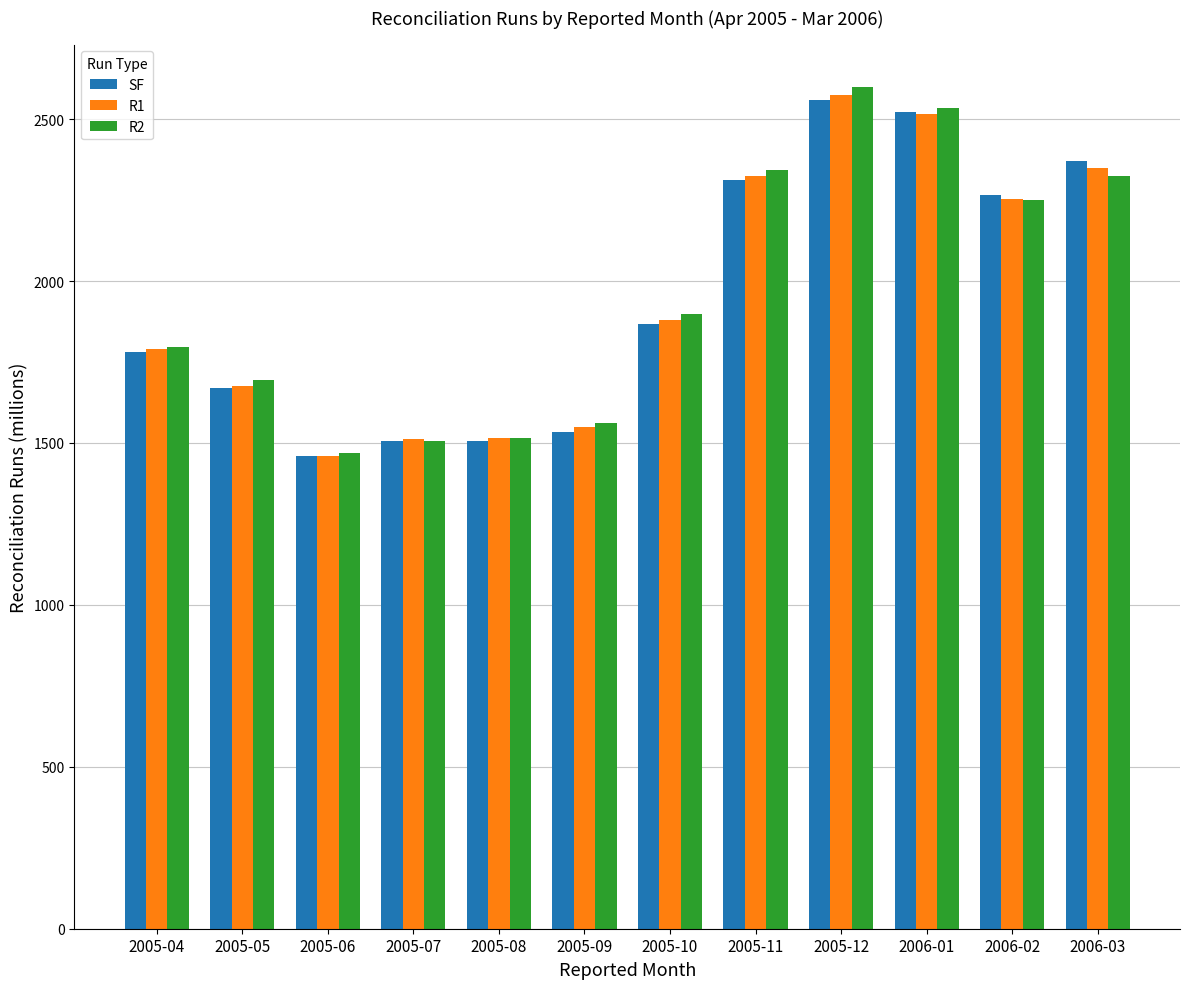

What is the label of the 3rd bar from the right?

2006-01